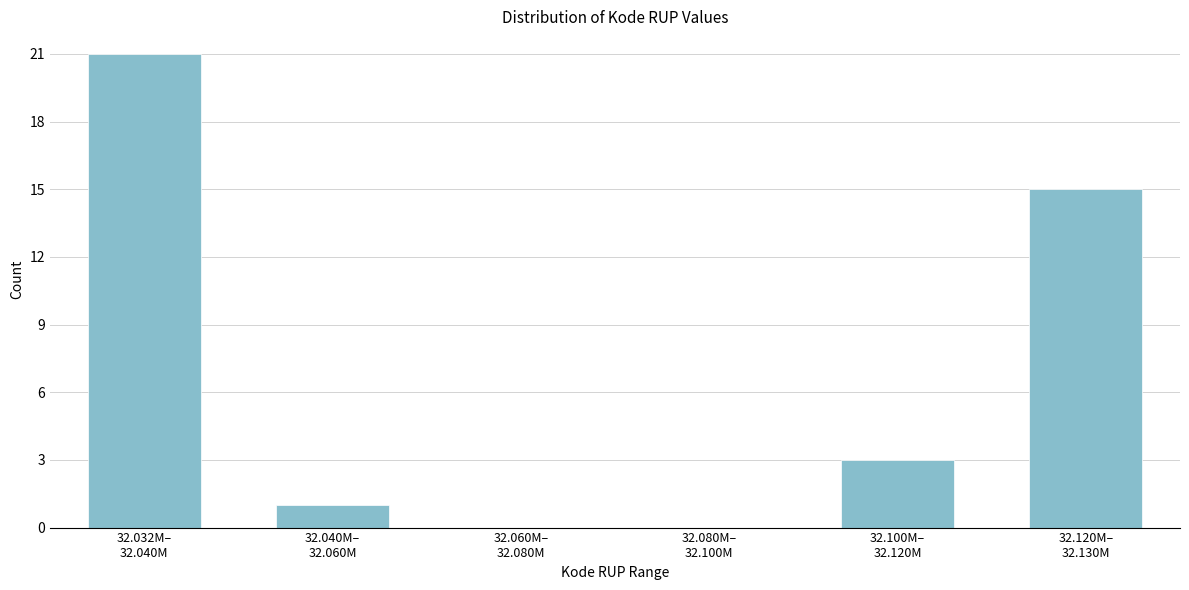

What is the greatest value displayed?

21